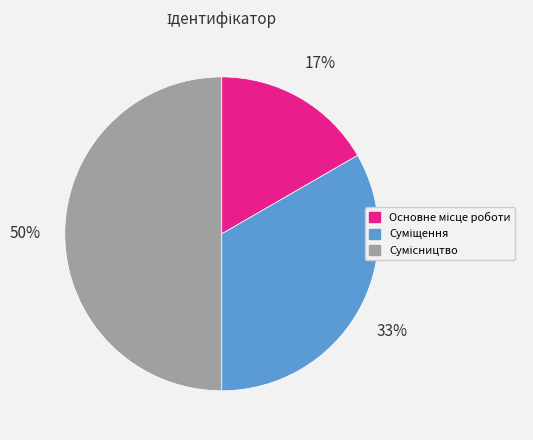

To the nearest percent, what is the difference between the largest and smallest slice percentages?

33%